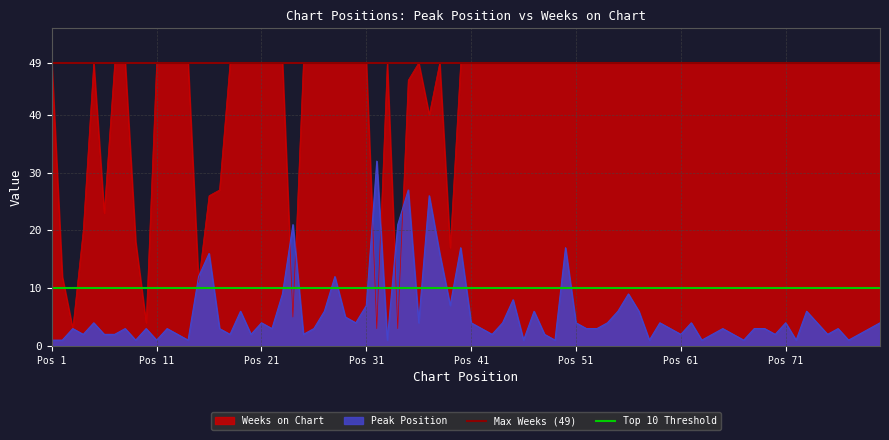

What is the highest value of the Weeks on Chart series?

49